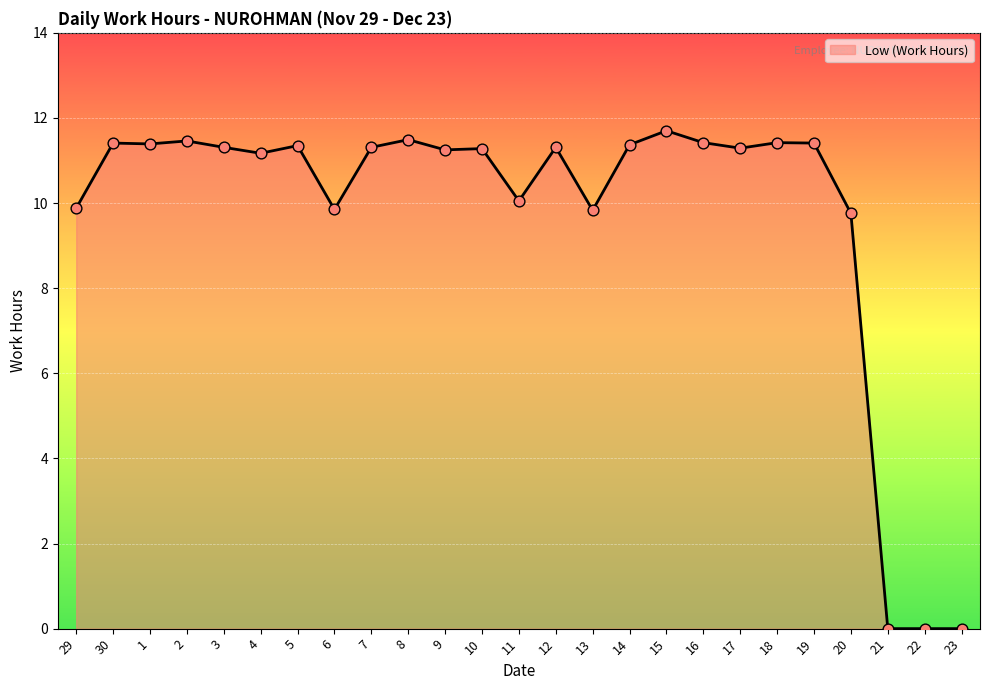

What is the change in value from 11 to 16?

+1.4